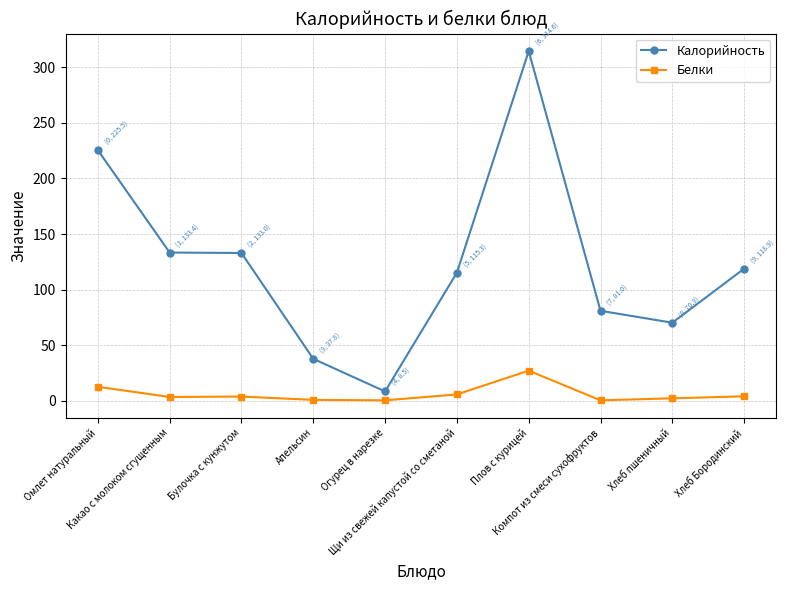

True or false: Калорийность has more than 2 interior local peaks.

False